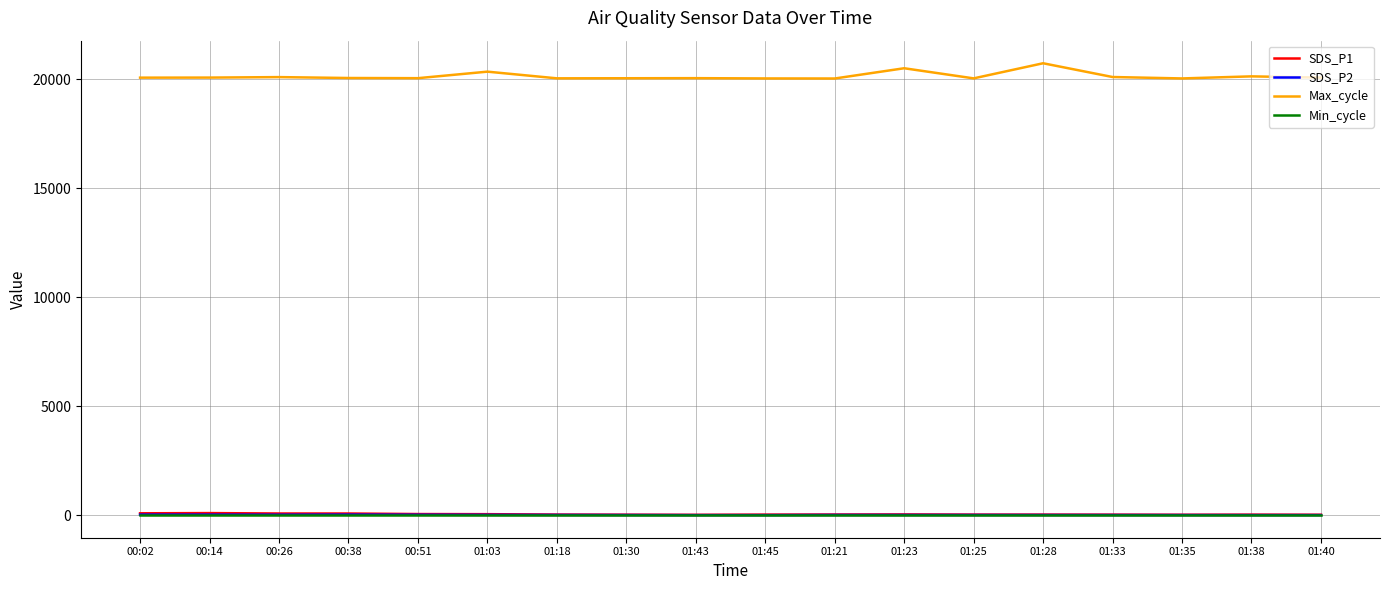

How many intersections are there between Min_cycle and SDS_P1?

2